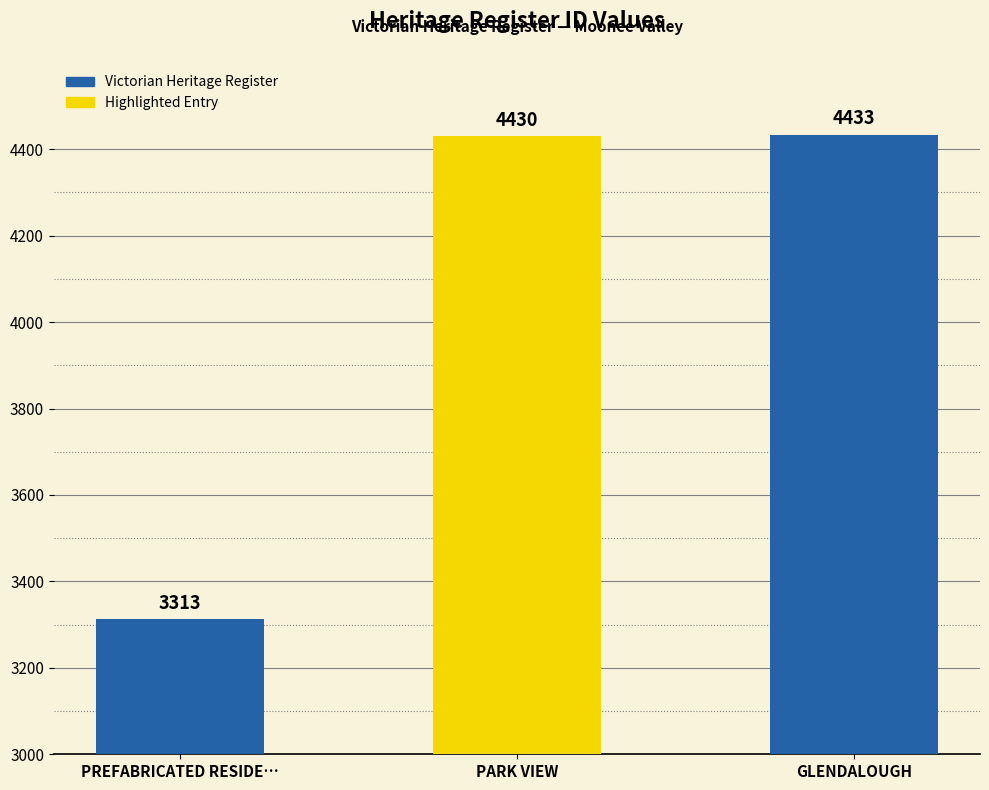

Which label corresponds to the largest value in the chart?

GLENDALOUGH